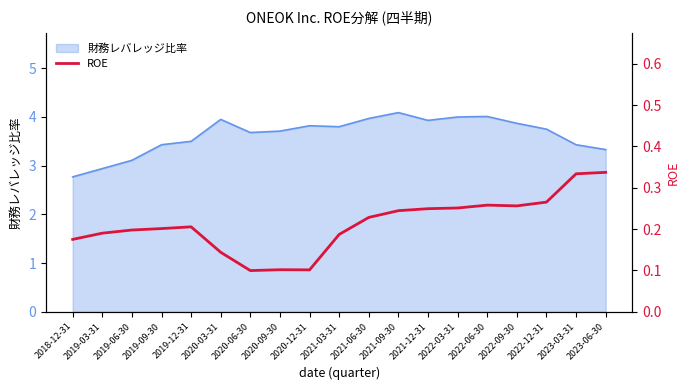

How many points are lower than both their immediate neighbors (excluding endpoints)?

3